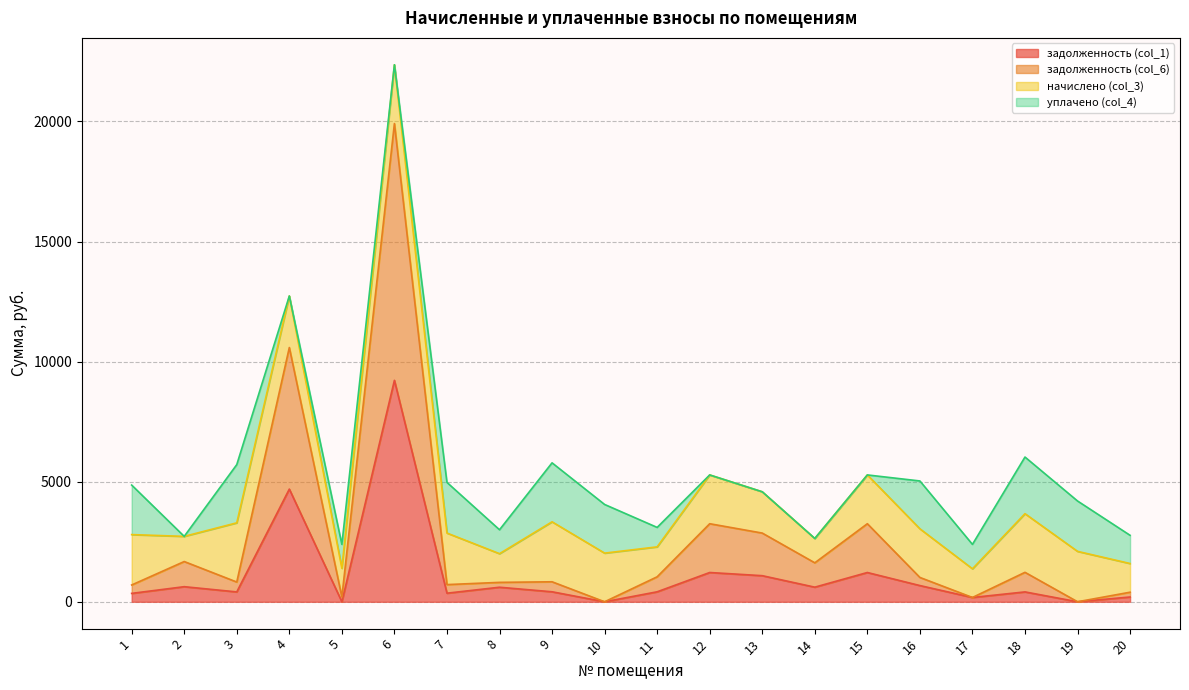

What is the sum of all задолженность (col_6) values?

51090.0